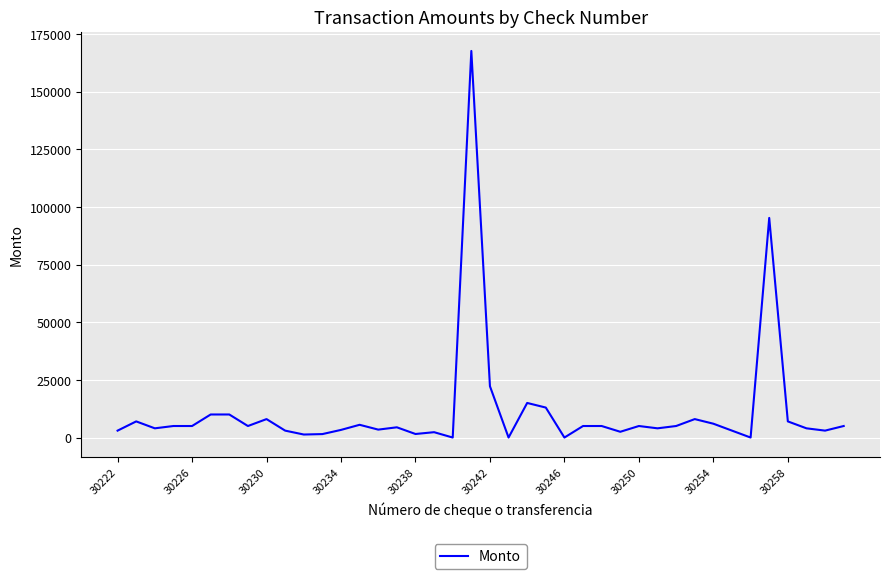

What is the greatest value displayed?

167643.2